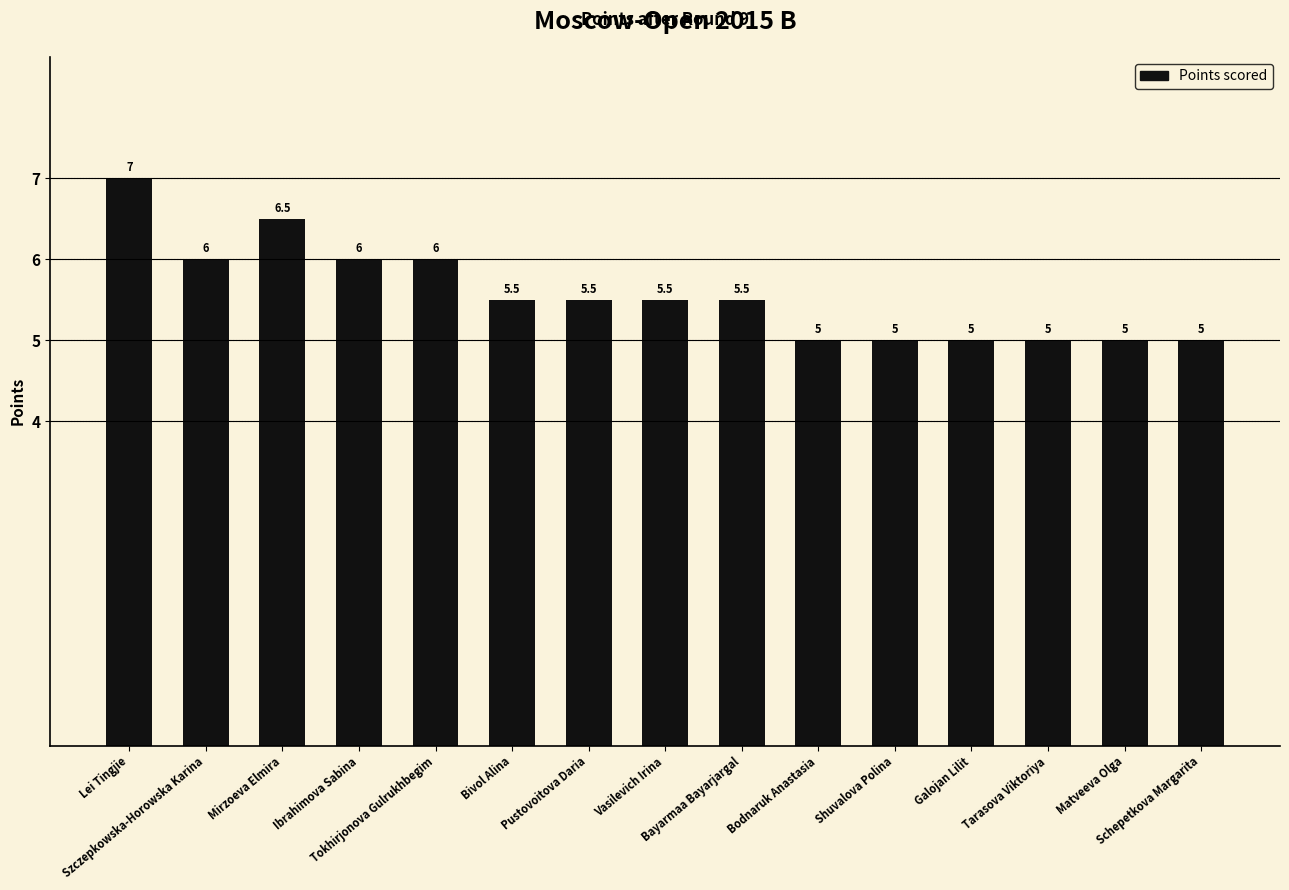

Reading right to left, extract all data points from this chart.

Schepetkova Margarita=5.0	Matveeva Olga=5.0	Tarasova Viktoriya=5.0	Galojan Lilit=5.0	Shuvalova Polina=5.0	Bodnaruk Anastasia=5.0	Bayarmaa Bayarjargal=5.5	Vasilevich Irina=5.5	Pustovoitova Daria=5.5	Bivol Alina=5.5	Tokhirjonova Gulrukhbegim=6.0	Ibrahimova Sabina=6.0	Mirzoeva Elmira=6.5	Szczepkowska-Horowska Karina=6.0	Lei Tingjie=7.0